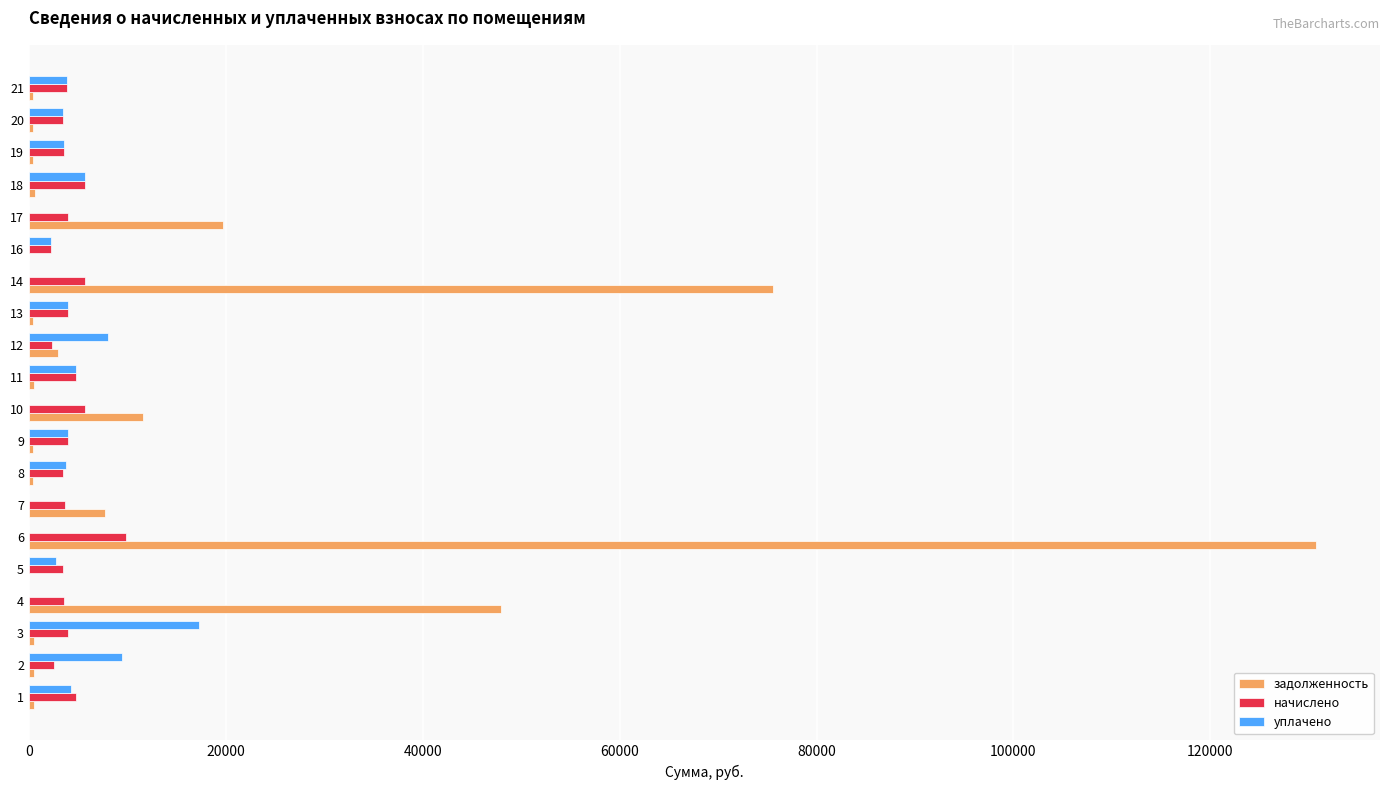

Between 6 and 14, which series saw the biggest shift?

задолженность